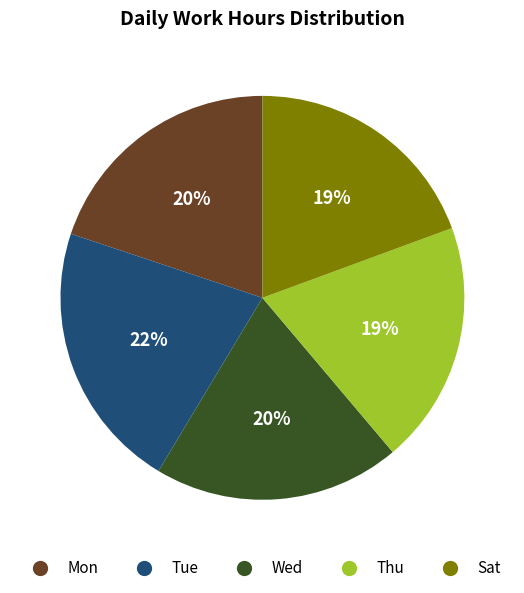

How many segments does this pie chart have?

5